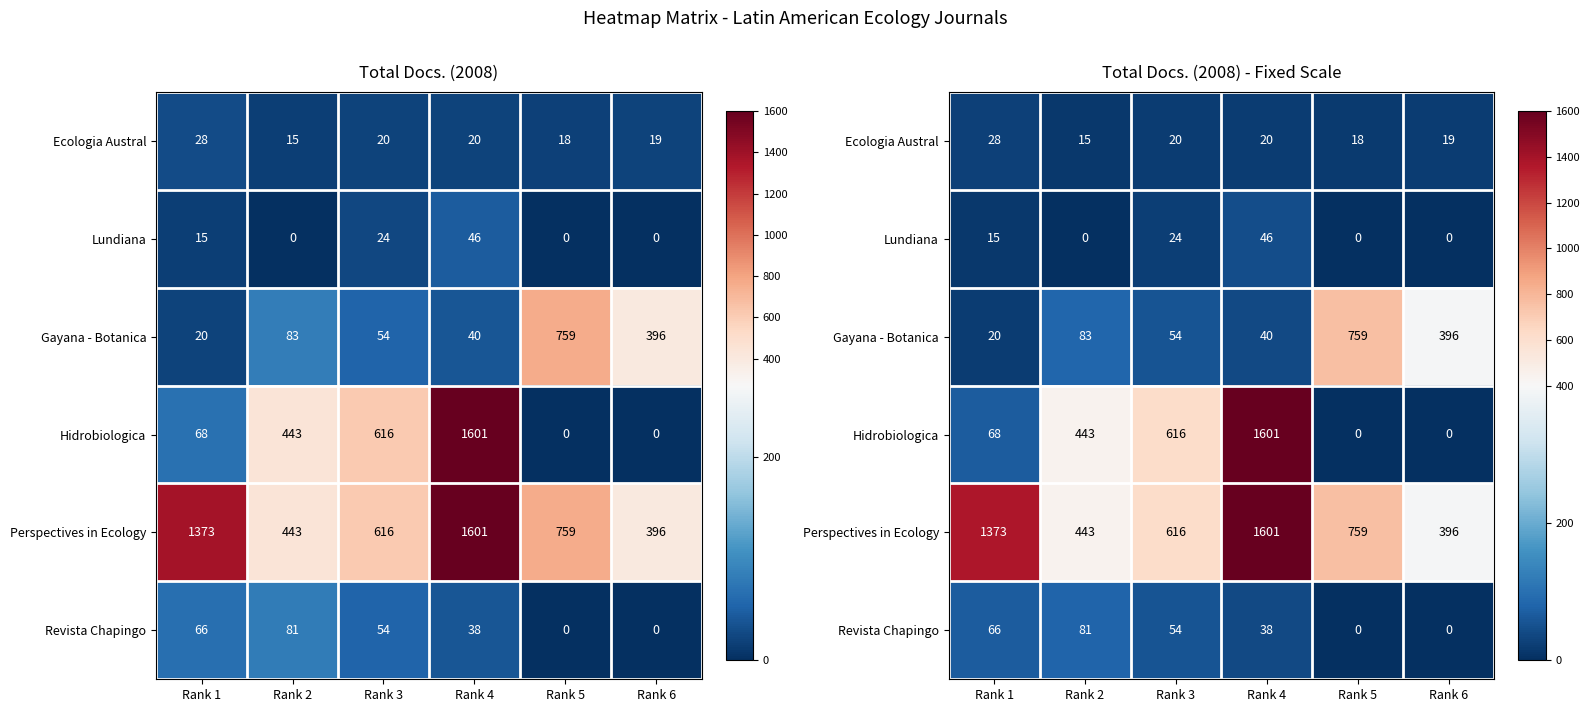

Which category has the lowest value in the Hidrobiologica series?

Rank 5